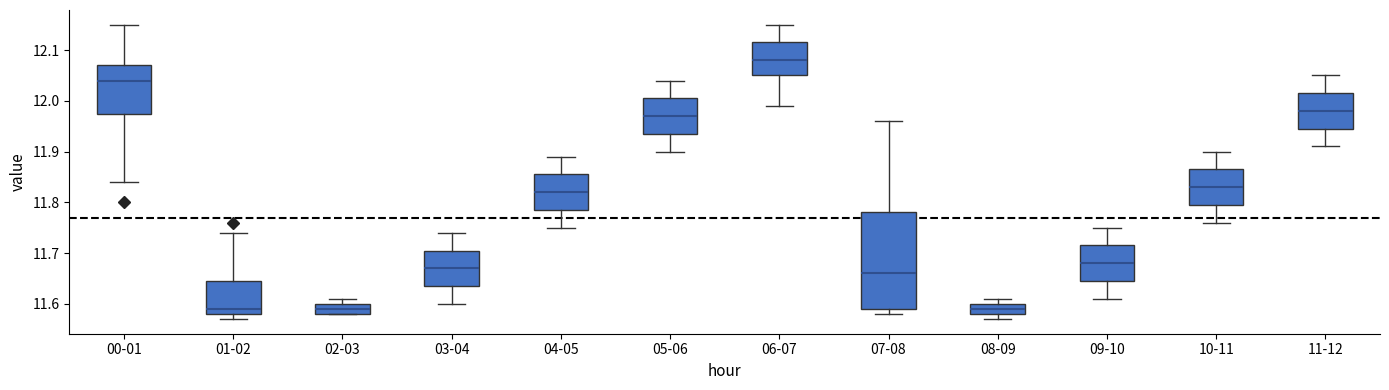

Comparing the boxes themselves (not the whiskers), which one is the tallest?

07-08